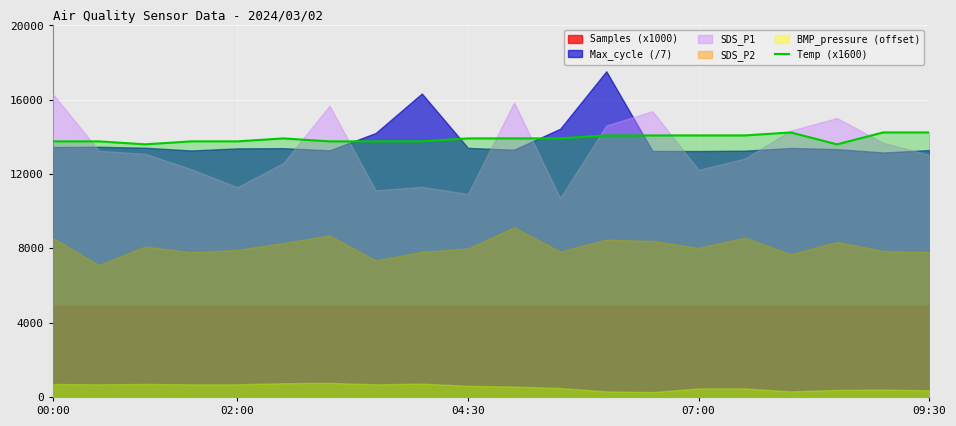

Does the chart display data point markers on the line(s)?

No